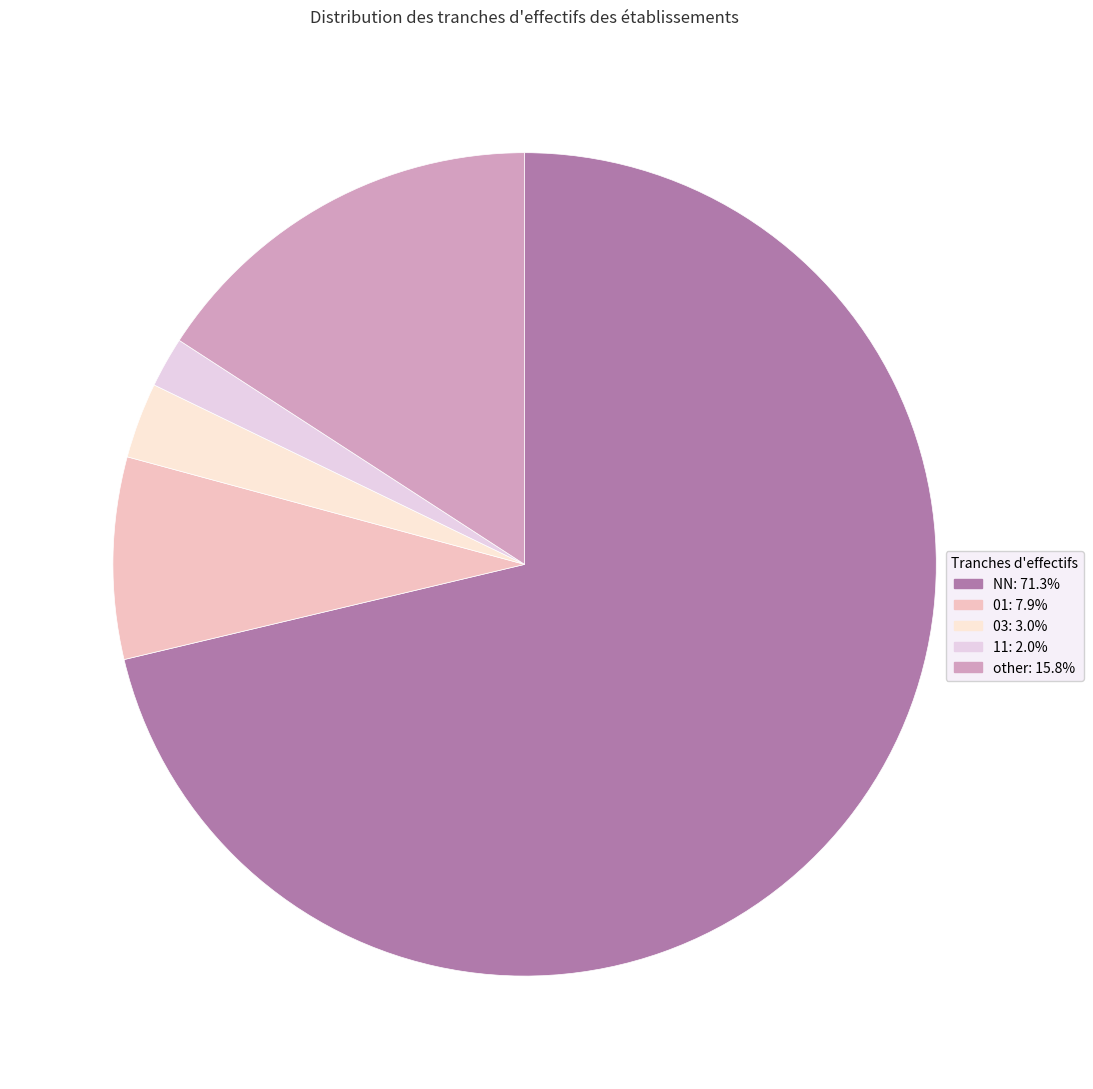

What is the majority slice?

NN